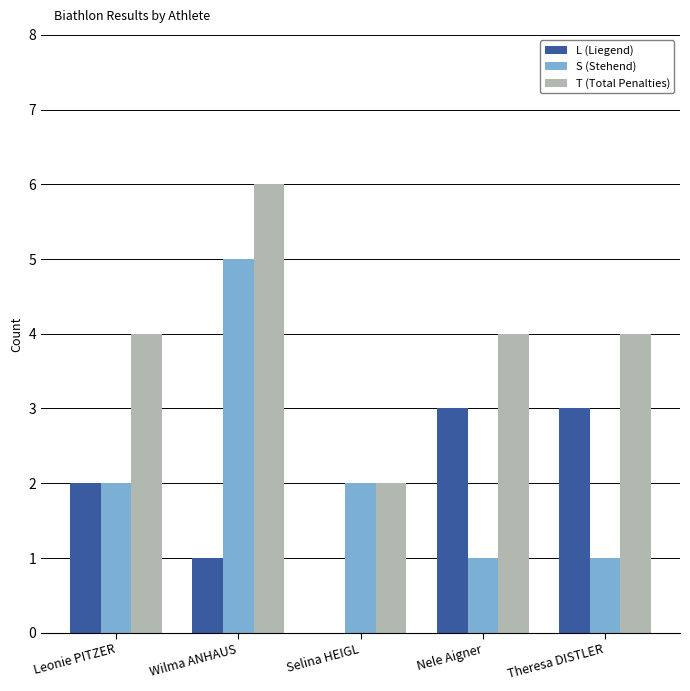

The value of L (Liegend) at Selina HEIGL is 0. True or false?

True